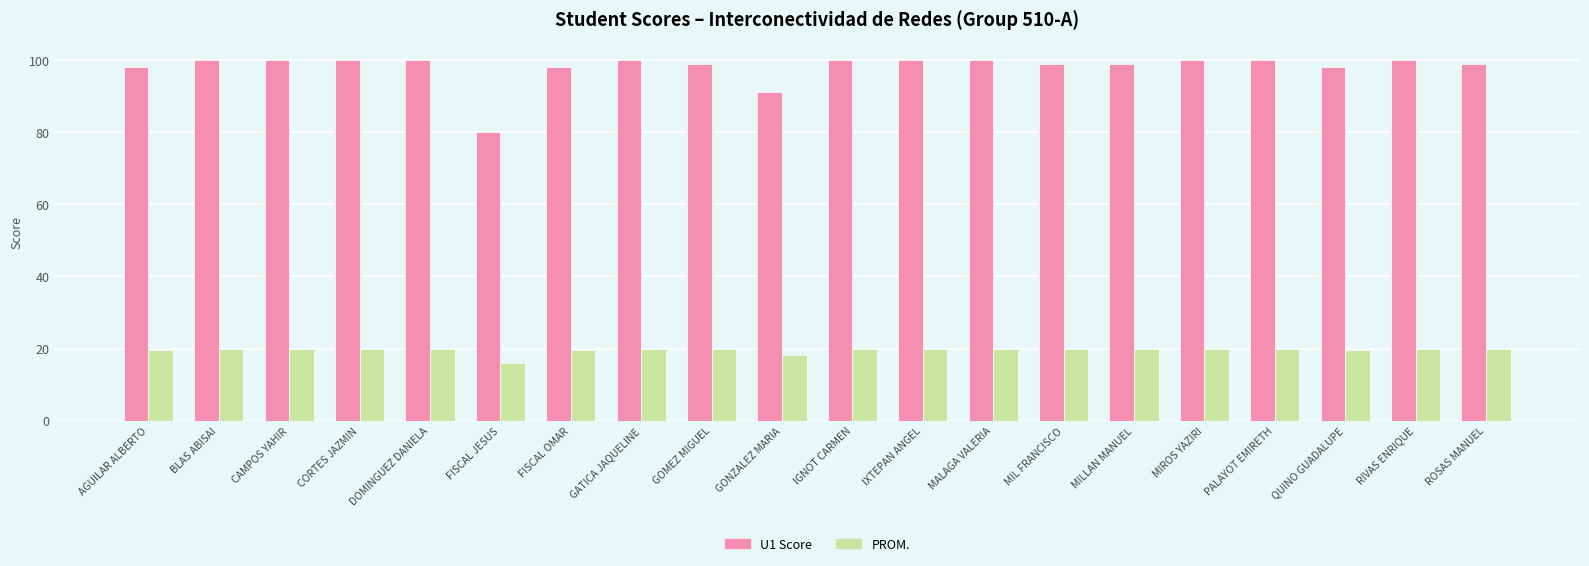

What is the approximate value of PROM. at FISCAL OMAR?

19.6